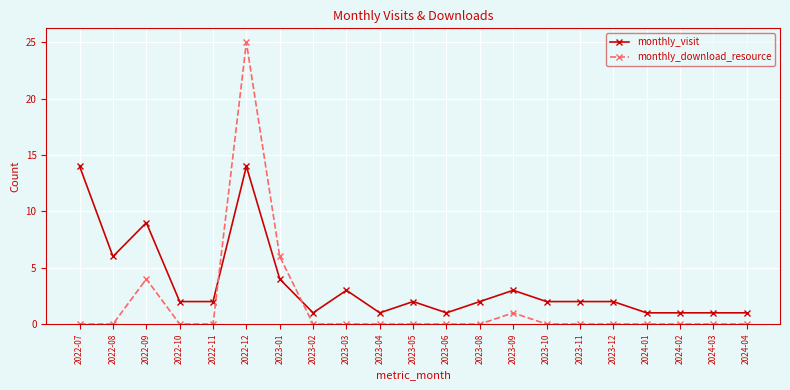

List the series in order of their peak value, highest first.

monthly_download_resource, monthly_visit